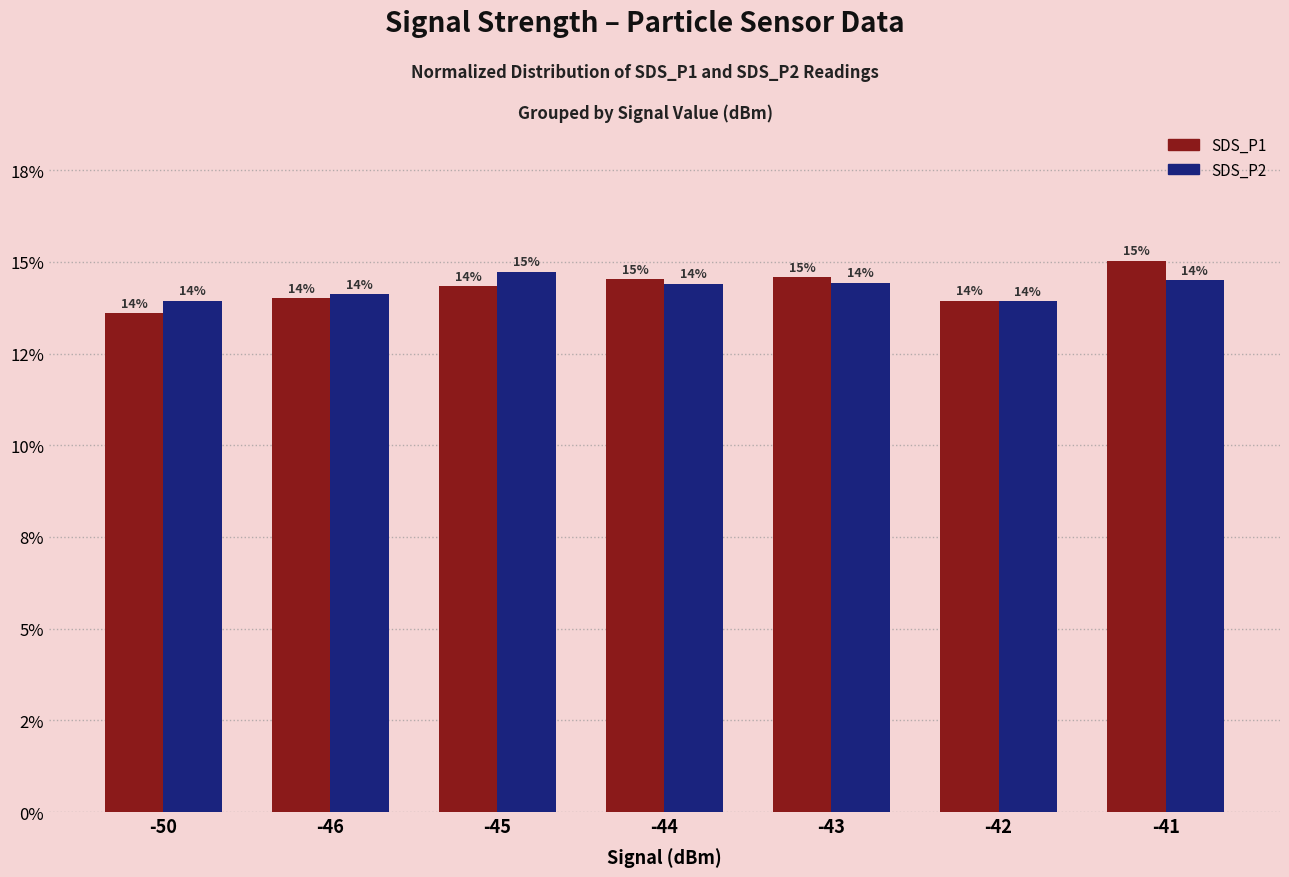

What is the difference between the highest and lowest values at -45?

0.4